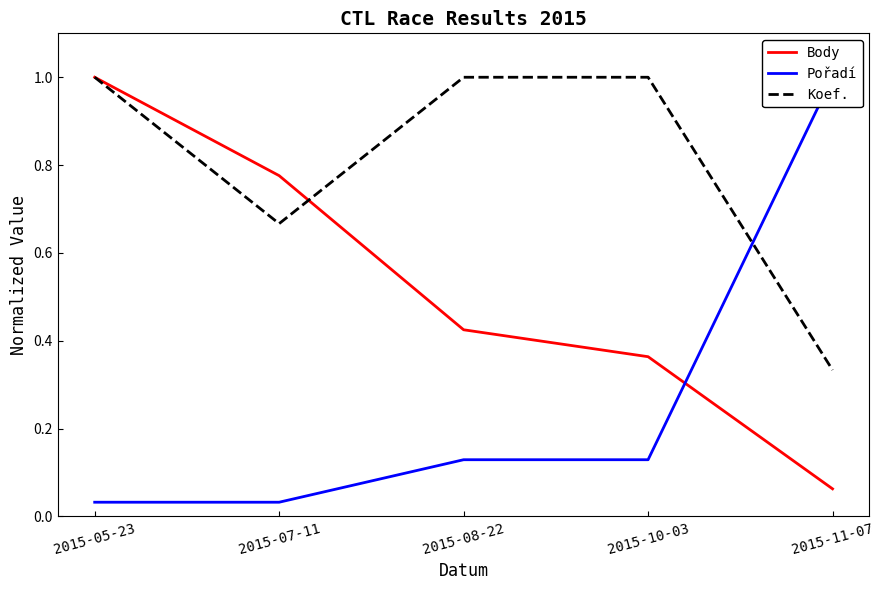

Count the number of categories in the chart.

5